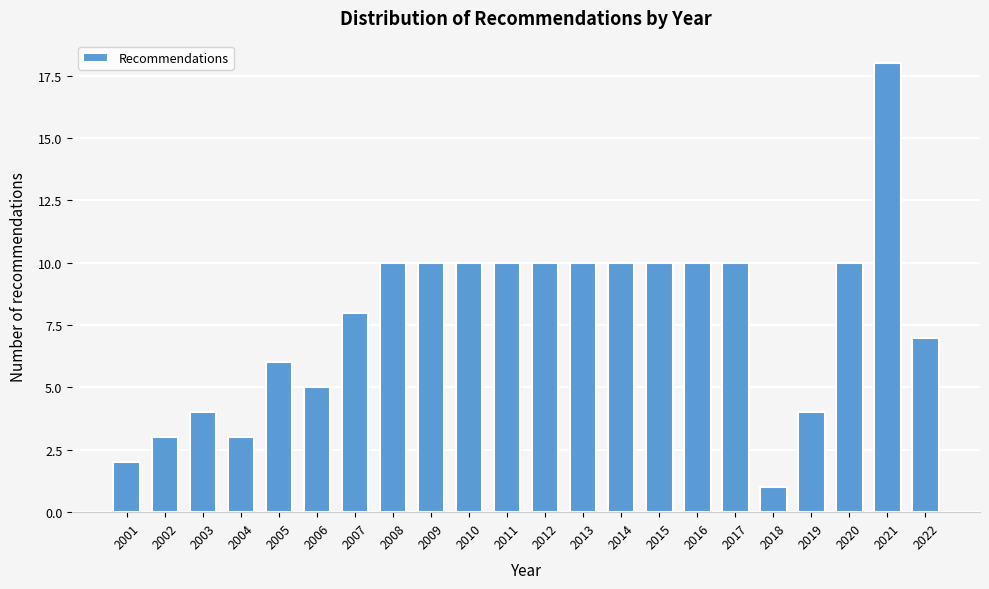

Reading left to right, transcribe all the data shown in this chart.

2	3	4	3	6	5	8	10	10	10	10	10	10	10	10	10	10	1	4	10	18	7